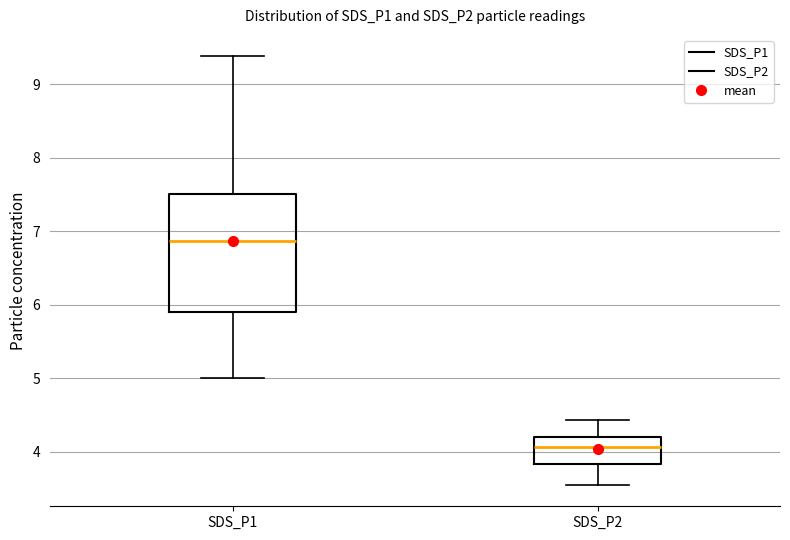

Where does the lower whisker of the box for SDS_P2 end on the y-axis? The values are not printed on the chart, so give them approximately, as read against the axis.

3.6